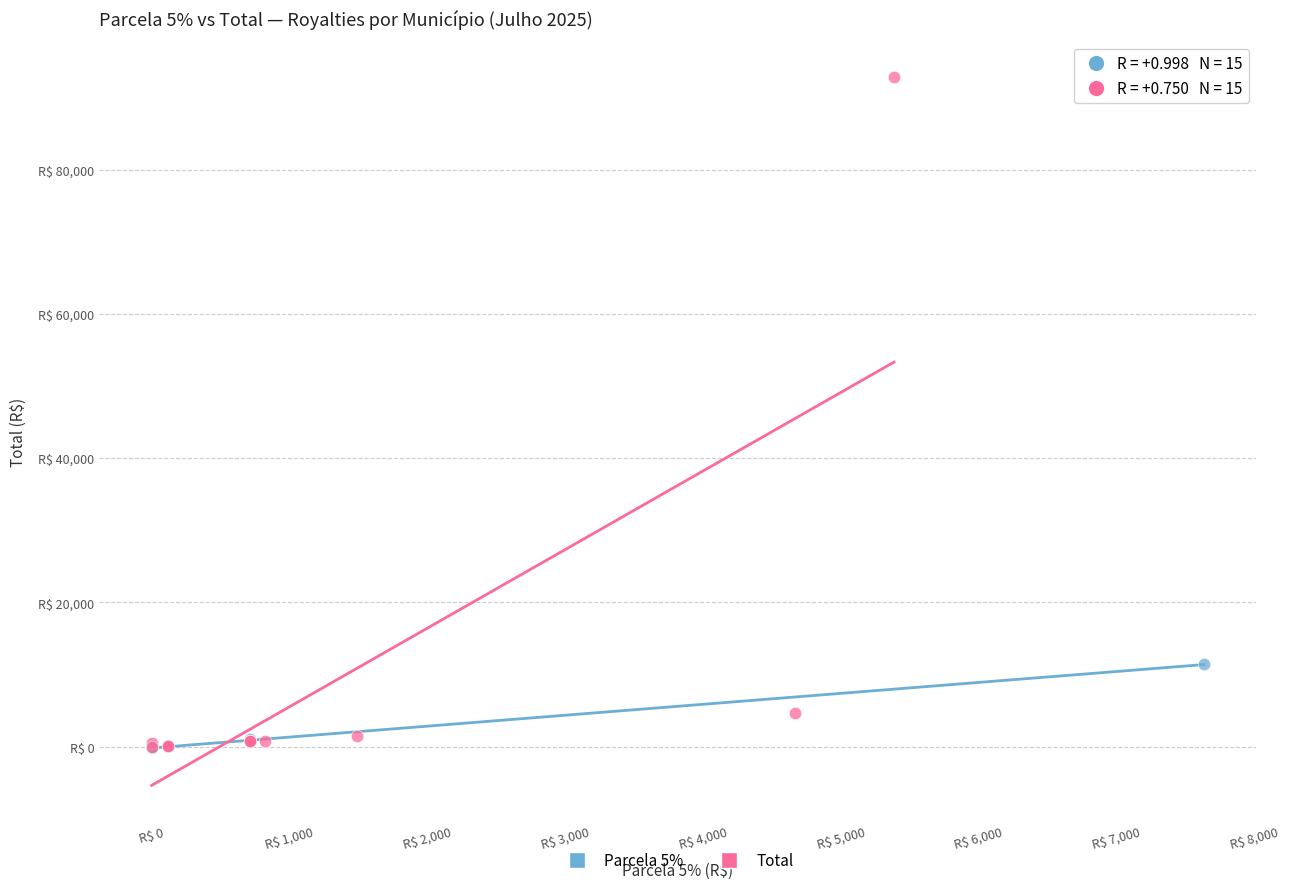

What are all the series names shown in the legend?

Parcela 5%, Total